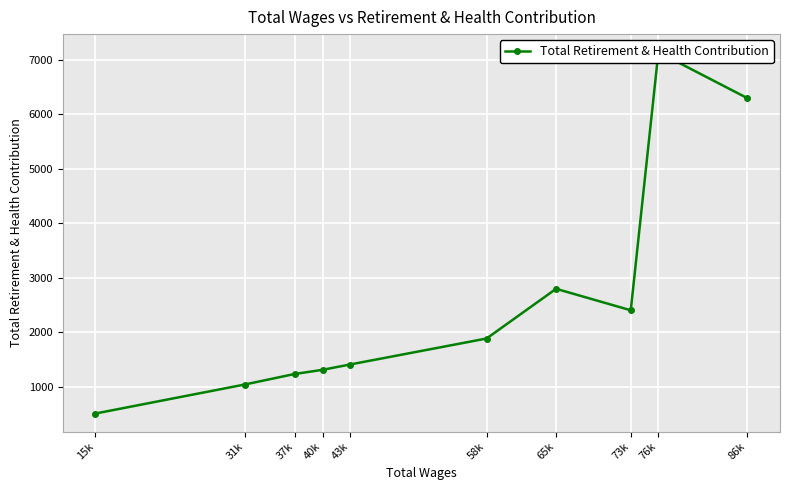

What is the difference between the maximum and second lowest values?

6098